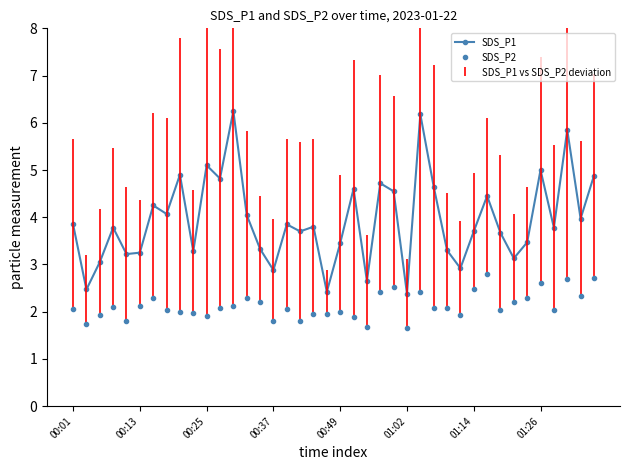

Reading right to left, what are all the values shown in this chart?

SDS_P1: 4.9	4.0	5.8	3.8	5.0	3.5	3.1	3.7	4.5	3.7	2.9	3.3	4.7	6.2	2.4	4.5	4.7	2.6	4.6	3.5	2.4	3.8	3.7	3.9	2.9	3.3	4.0	6.2	4.8	5.1	3.3	4.9	4.1	4.2	3.2	3.2	3.8	3.0	2.5	3.9
SDS_P2: 2.7	2.3	2.7	2.0	2.6	2.3	2.2	2.0	2.8	2.5	1.9	2.1	2.1	2.4	1.6	2.5	2.4	1.7	1.9	2.0	1.9	1.9	1.8	2.0	1.8	2.2	2.3	2.1	2.1	1.9	2.0	2.0	2.0	2.3	2.1	1.8	2.1	1.9	1.8	2.0